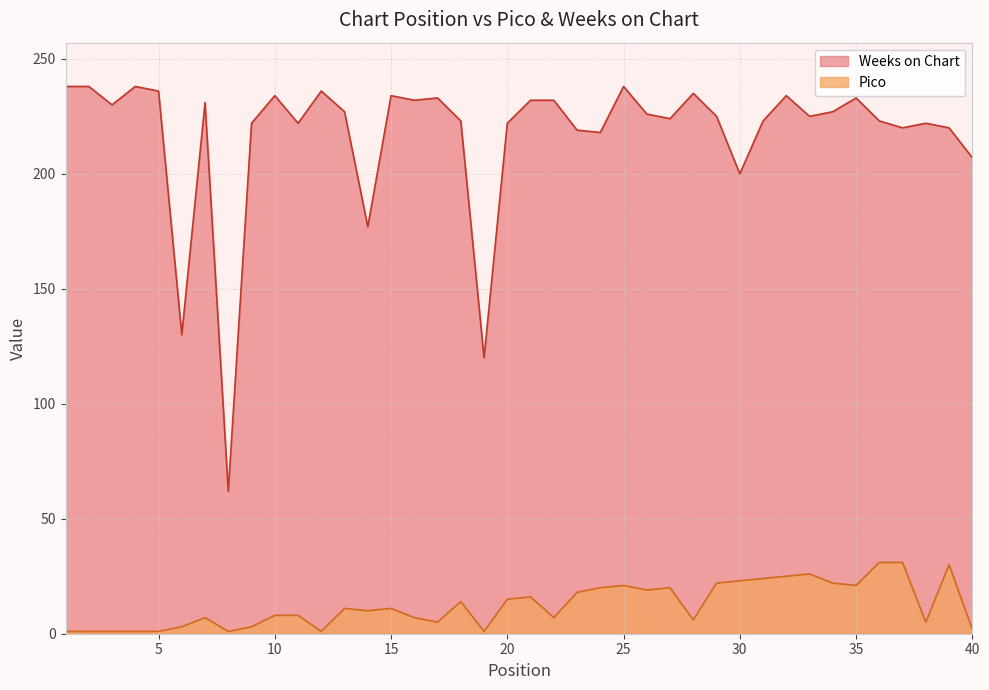

How many lines are shown in the chart?

2